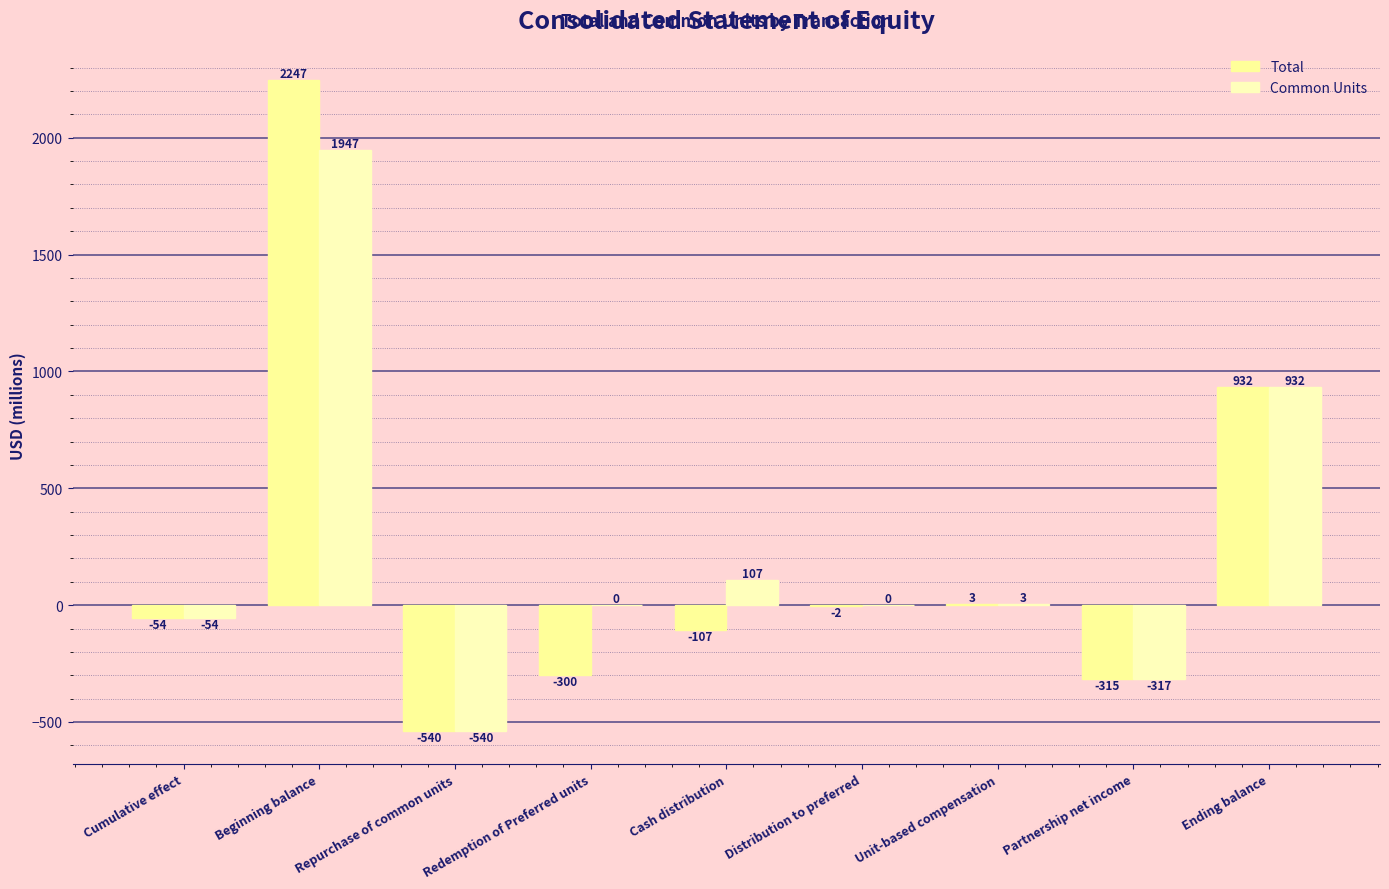

Reading right to left, what are all the values shown in this chart?

Total: Ending balance=932	Partnership net income=-315	Unit-based compensation=3	Distribution to preferred=-2	Cash distribution=-107	Redemption of Preferred units=-300	Repurchase of common units=-540	Beginning balance=2247	Cumulative effect=-54
Common Units: Ending balance=932	Partnership net income=-317	Unit-based compensation=3	Distribution to preferred=0	Cash distribution=107	Redemption of Preferred units=0	Repurchase of common units=-540	Beginning balance=1947	Cumulative effect=-54